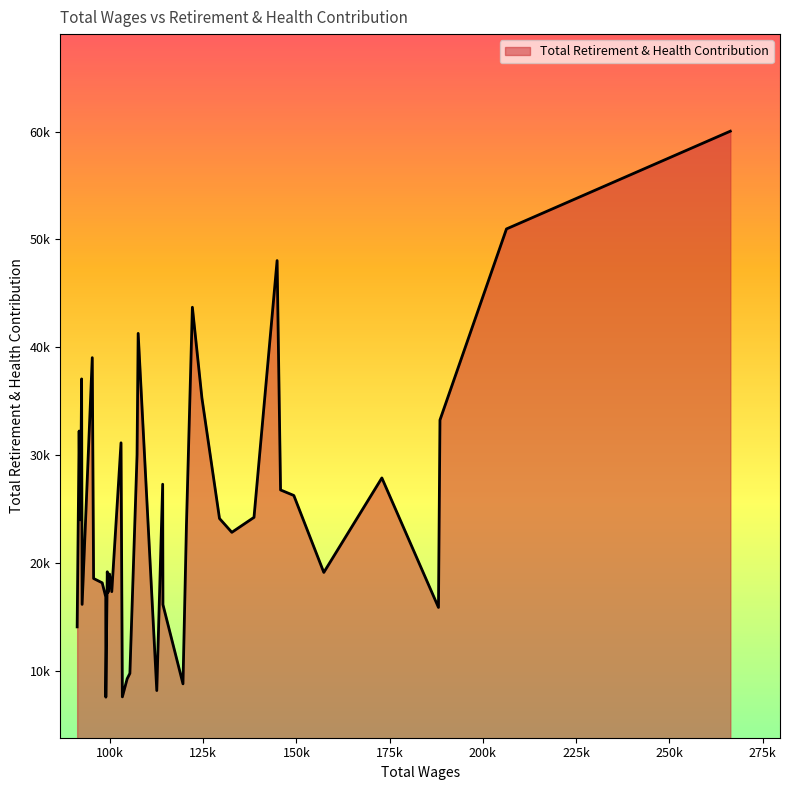

Is this an area chart (filled region under the line)?

Yes